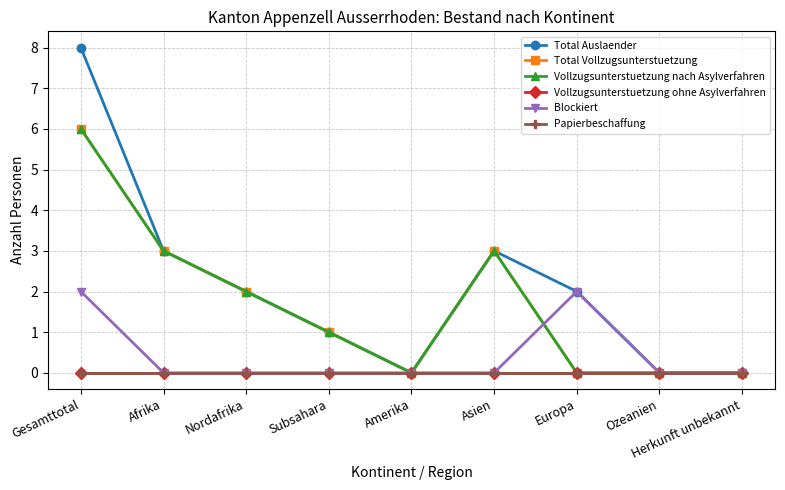

Where is Papierbeschaffung nearest to the value 0?

Gesamttotal